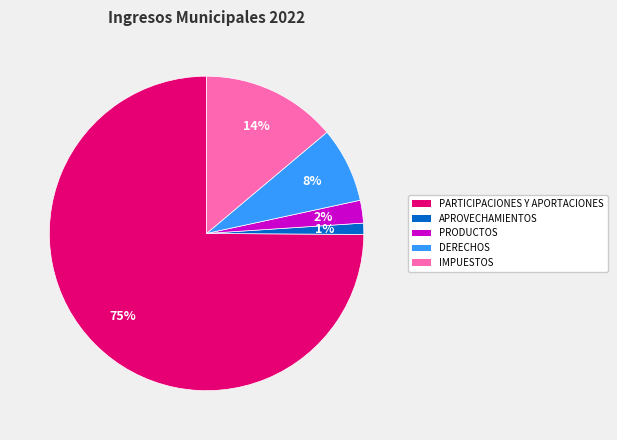

To the nearest percent, what is the difference between the PARTICIPACIONES Y APORTACIONES and PRODUCTOS slice percentages?

73%